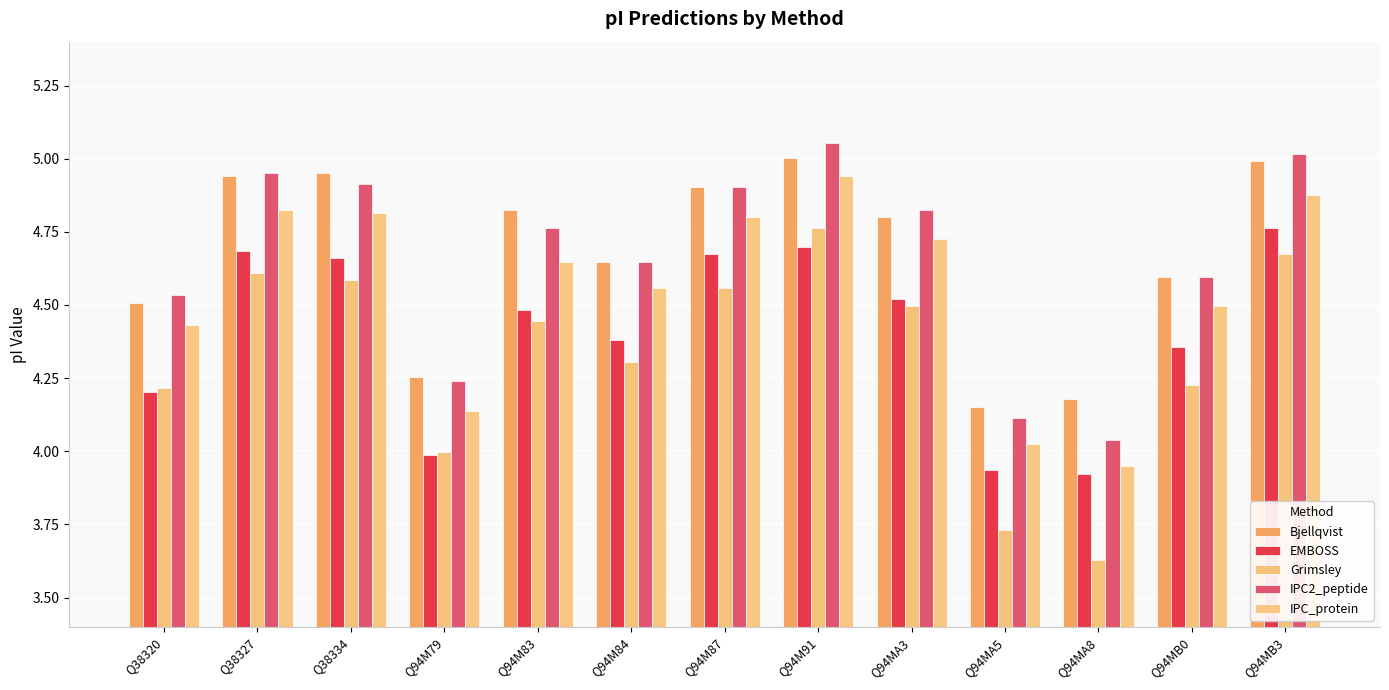

What position from the right is Q38320?

13